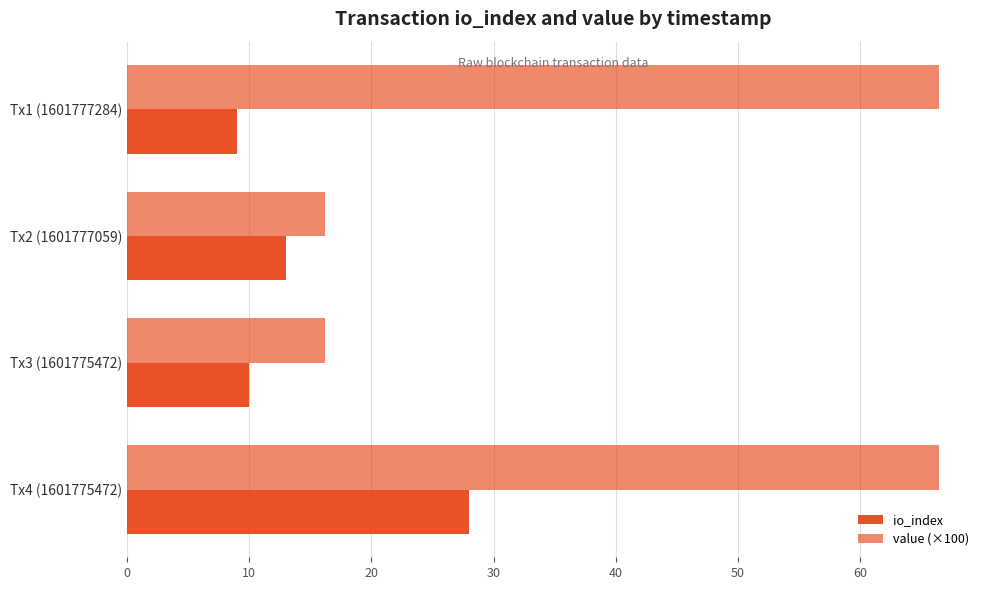

What is the lowest value of the io_index series?

9.0